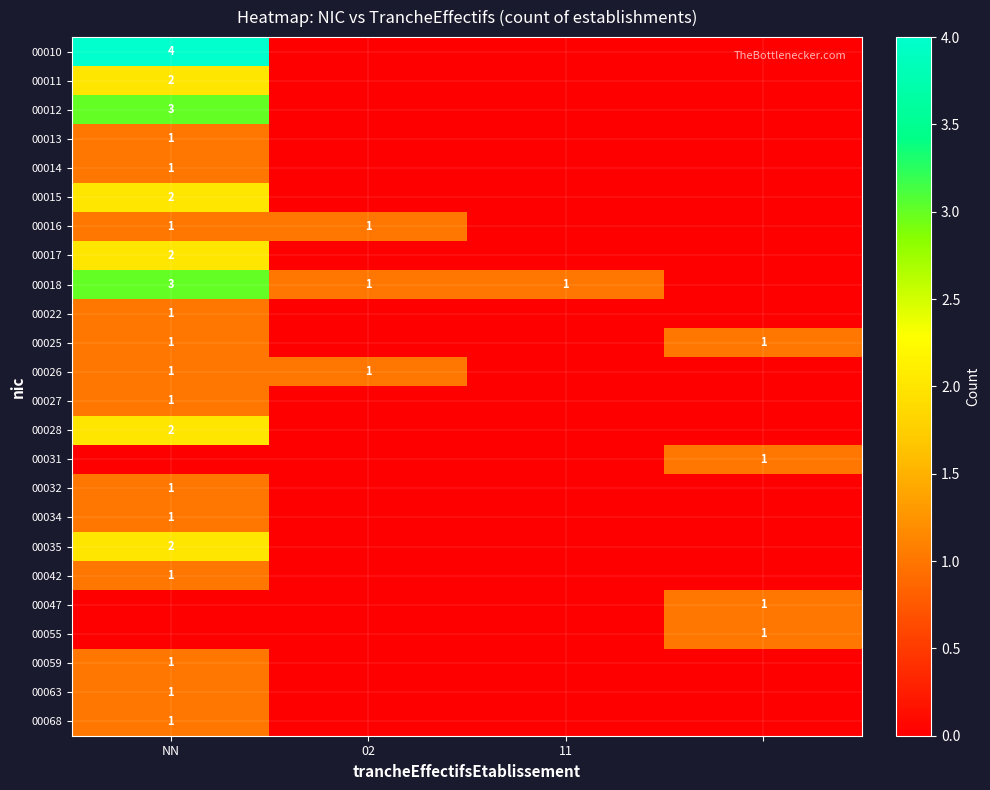

Between 02 and 11, which series saw the biggest shift?

00016